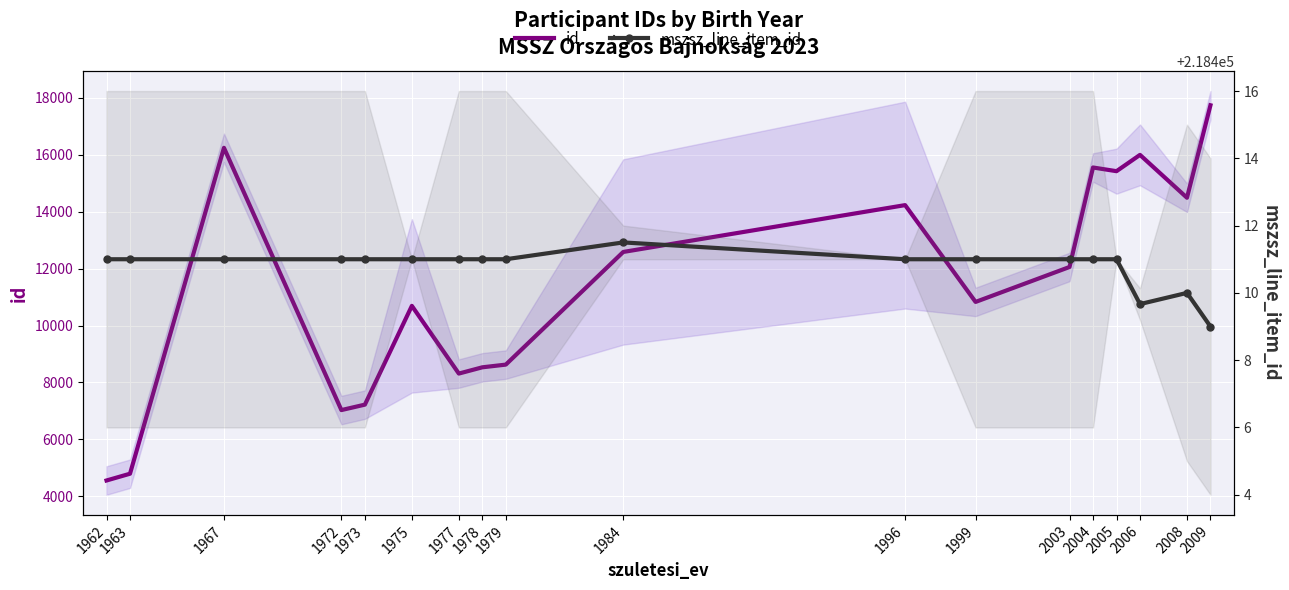

What is the value of the mszsz_line_item_id point at the 14th from the left?

218411.0